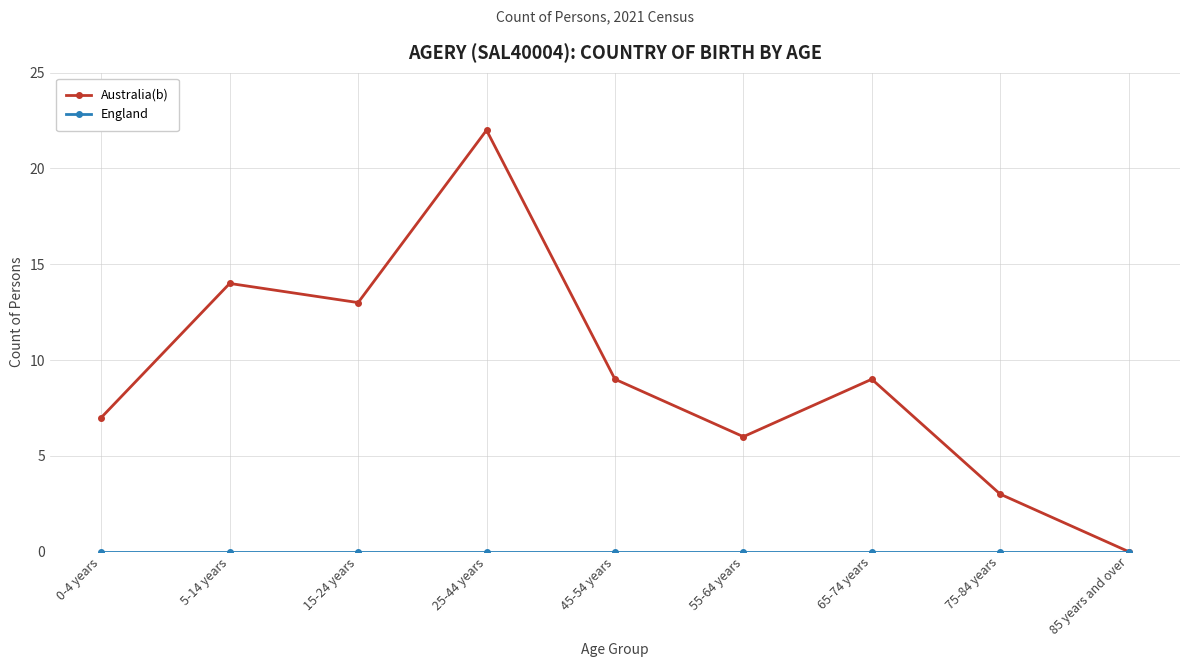

Which series has the widest spread of values?

Australia(b)